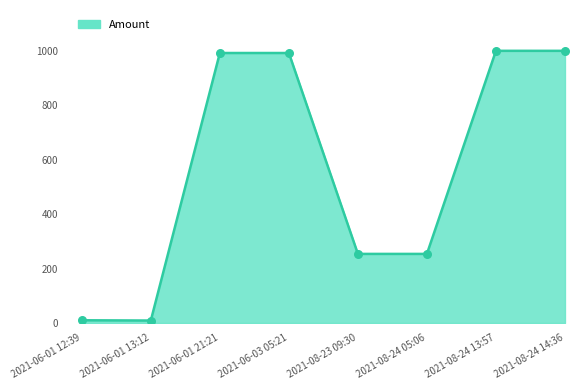

What is the change in value from 2021-06-01 12:39 to 2021-08-23 09:30?

+243.8